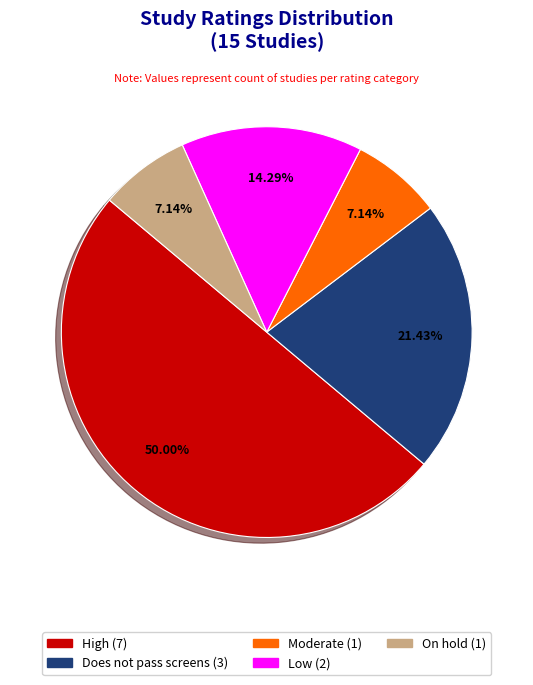

Approximately how many times larger is the value at On hold compared to Moderate?

1.0